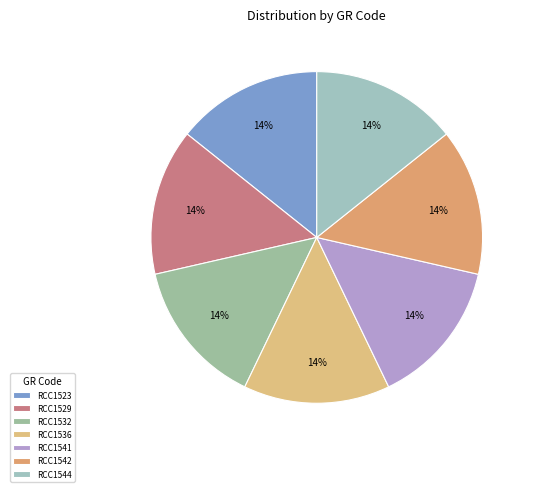

Does RCC1541 represent more than half of the total?

No